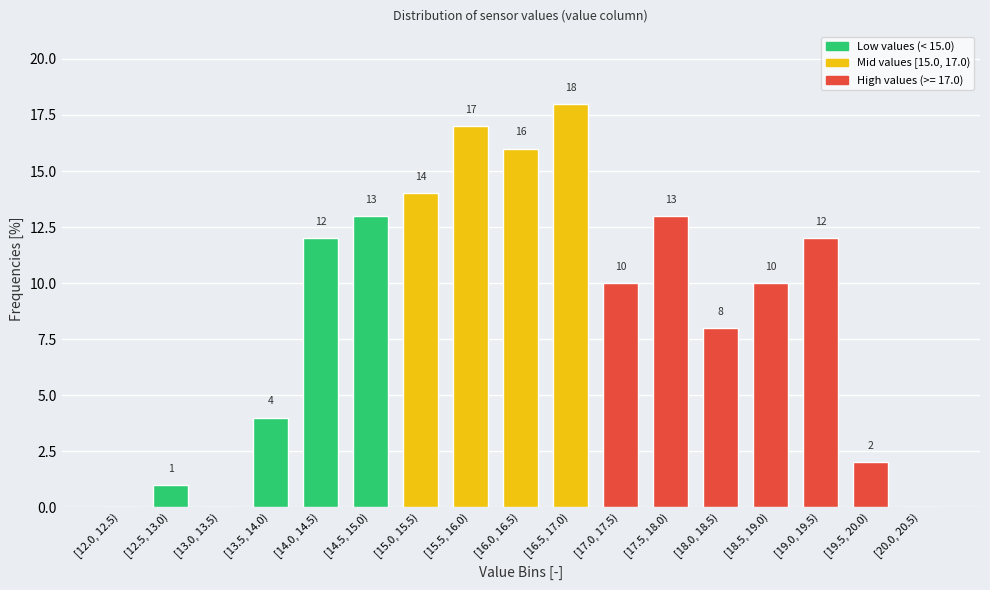

Reading left to right, transcribe all the data shown in this chart.

[12.0, 12.5)=0	[12.5, 13.0)=1	[13.0, 13.5)=0	[13.5, 14.0)=4	[14.0, 14.5)=12	[14.5, 15.0)=13	[15.0, 15.5)=14	[15.5, 16.0)=17	[16.0, 16.5)=16	[16.5, 17.0)=18	[17.0, 17.5)=10	[17.5, 18.0)=13	[18.0, 18.5)=8	[18.5, 19.0)=10	[19.0, 19.5)=12	[19.5, 20.0)=2	[20.0, 20.5)=0